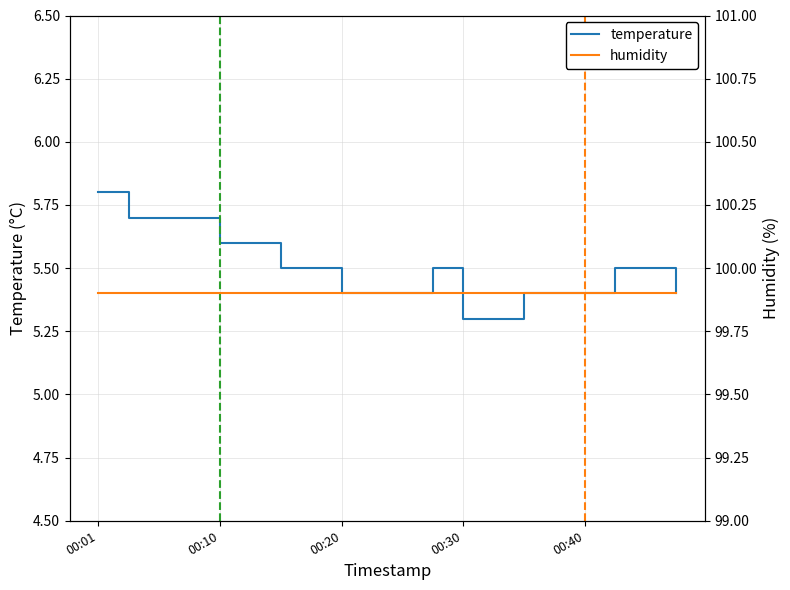

Which category has the highest value in the temperature series?

00:01